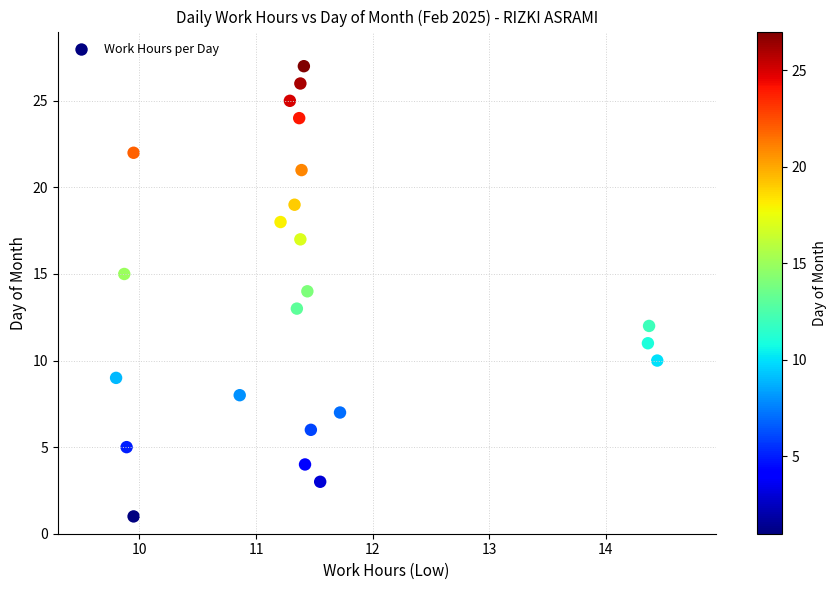

What is the range of Y values (max minus min)?

26